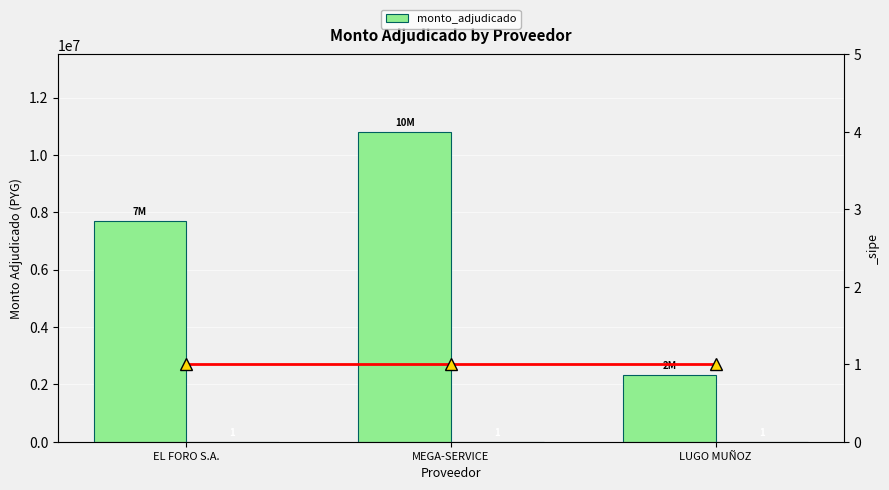

The value at LUGO MUÑOZ is 2320928. True or false?

True